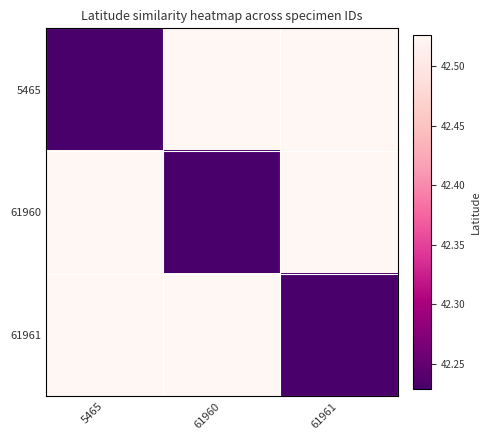

At how many categories does at least one series exceed 42?

3